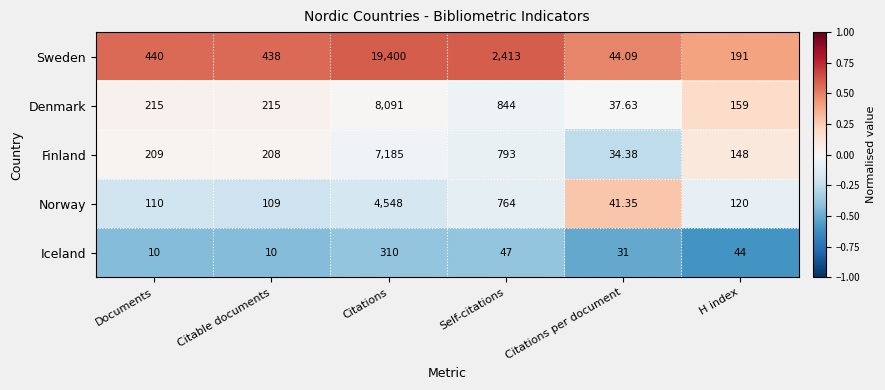

At Documents, list the series in order from smallest to largest.

Iceland, Norway, Finland, Denmark, Sweden